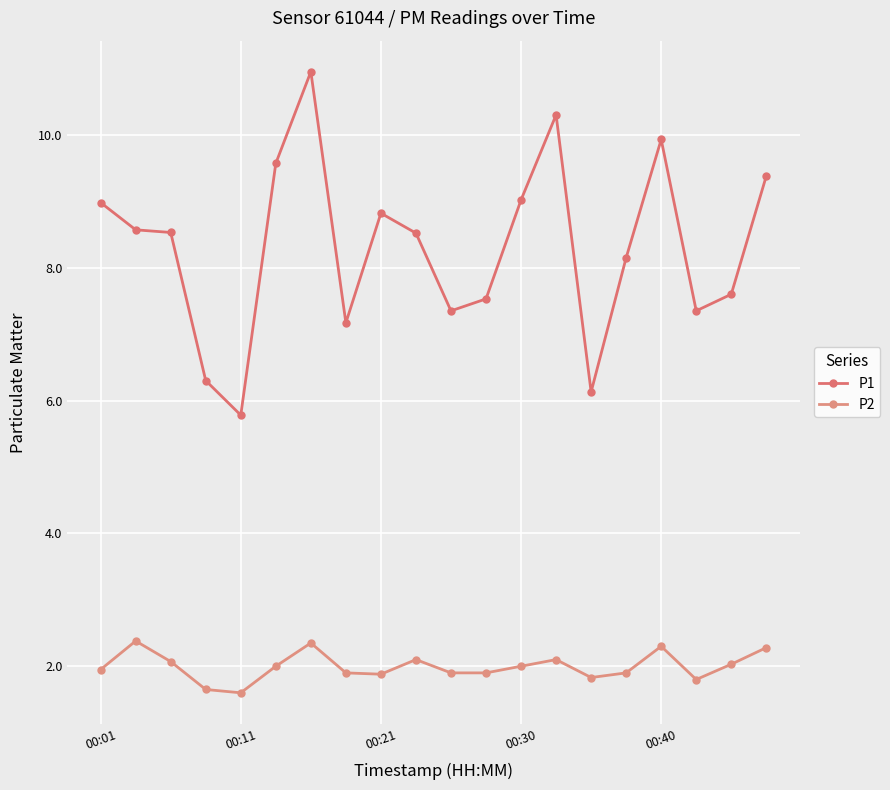

How many categories are shown in the chart?

20